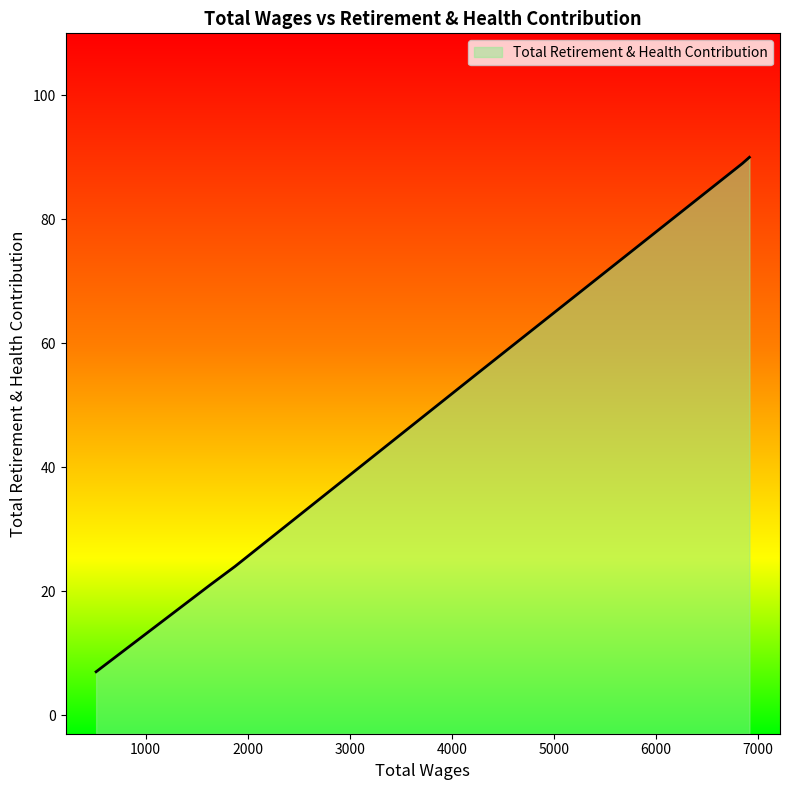

Which has a higher value, 4242.0 or 6918.0?

6918.0